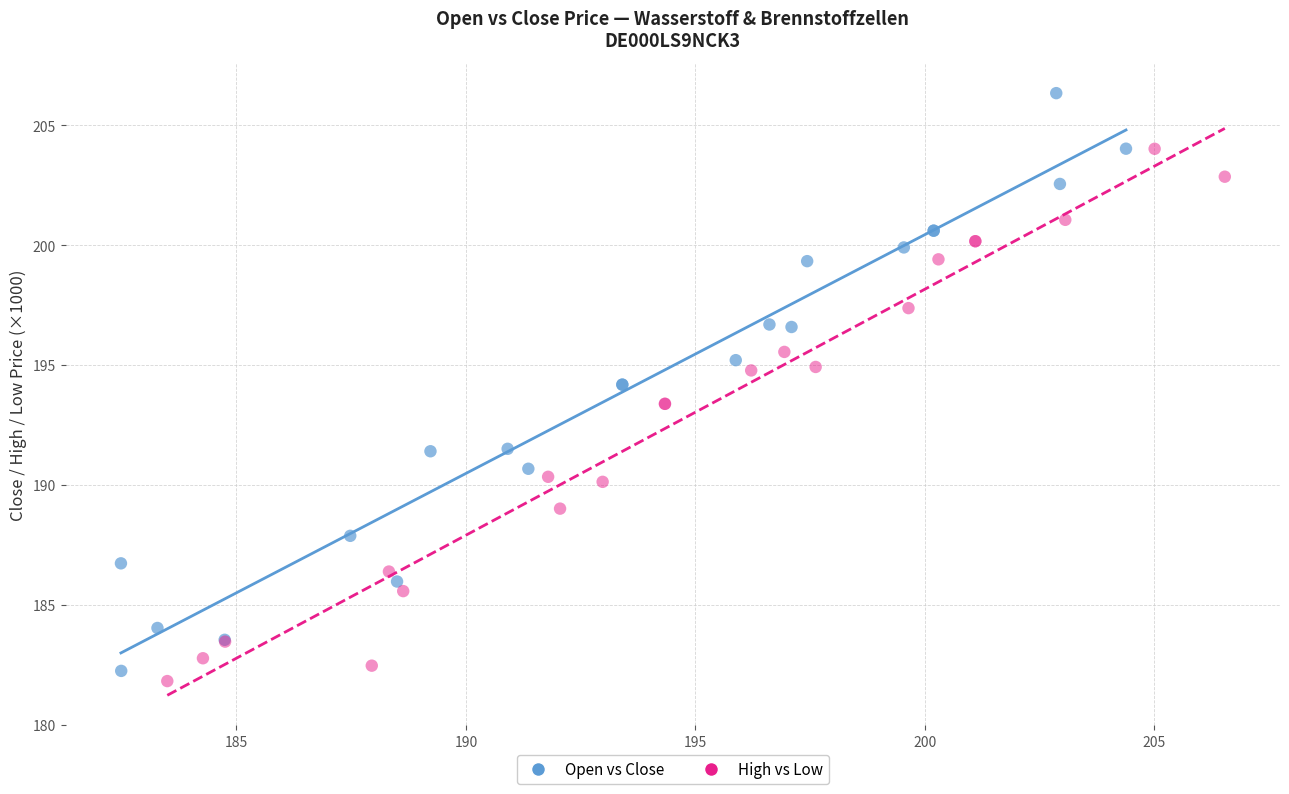

Which series contains the highest Y value?

Open vs Close